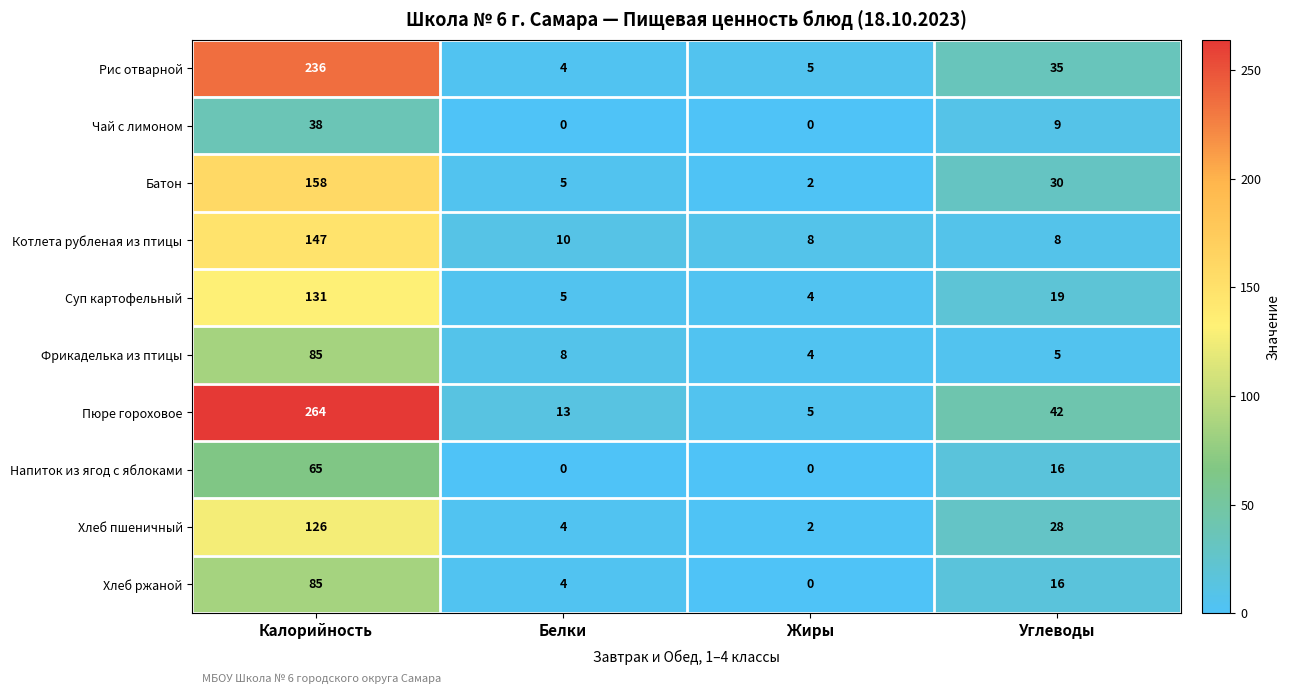

How many series are shown in this chart?

10